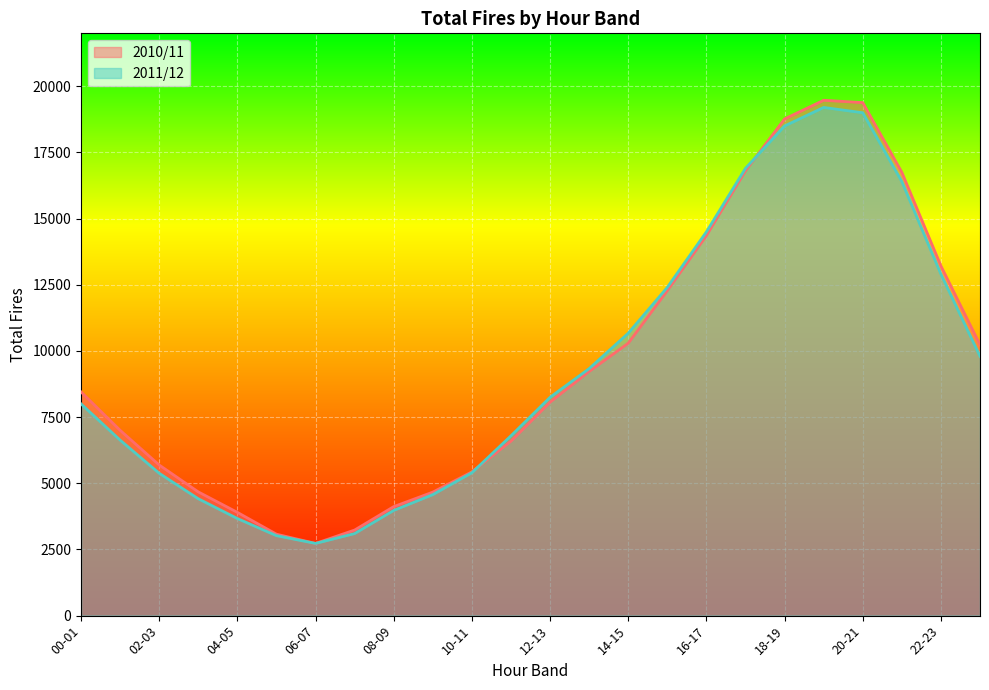

What is the difference between the maximum and minimum values in the 2010/11 series?

16743